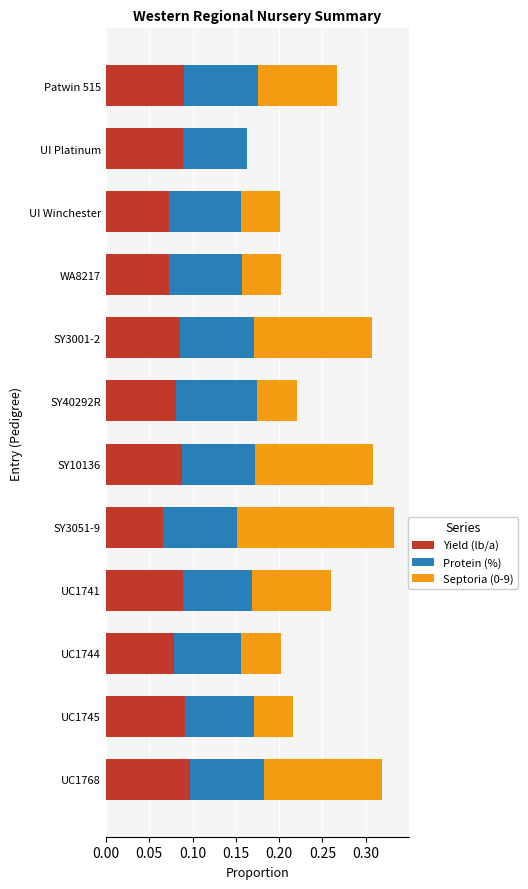

What is the total value across all series at SY10136?

0.3